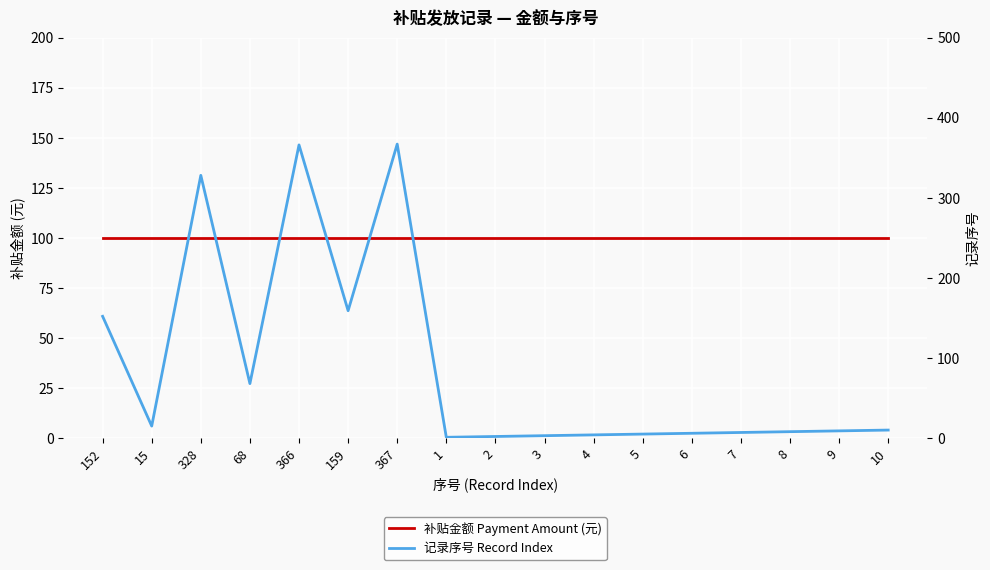

Rank the series by their average value, from lowest to highest.

记录序号 Record Index, 补贴金额 Payment Amount (元)